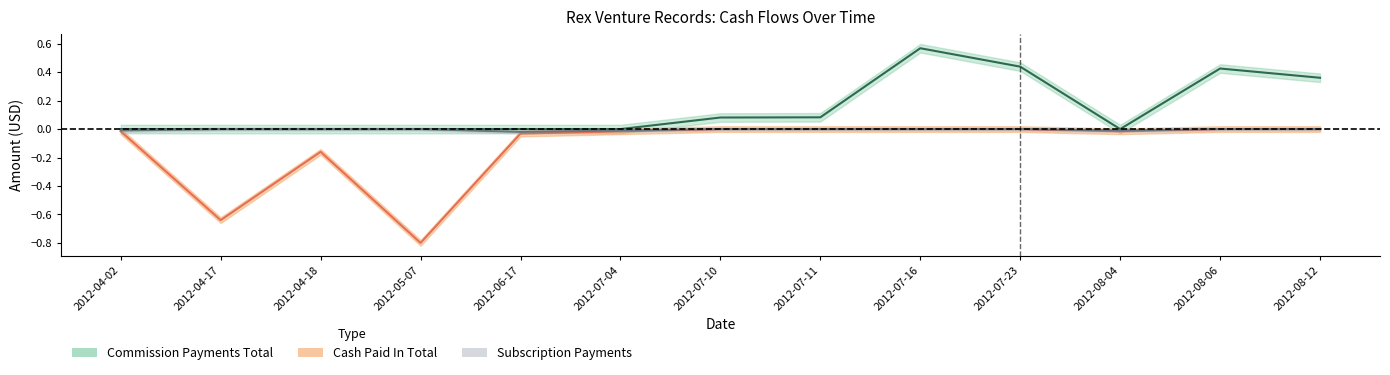

True or false: Subscription Payments and Commission Payments Total intersect in this chart.

False